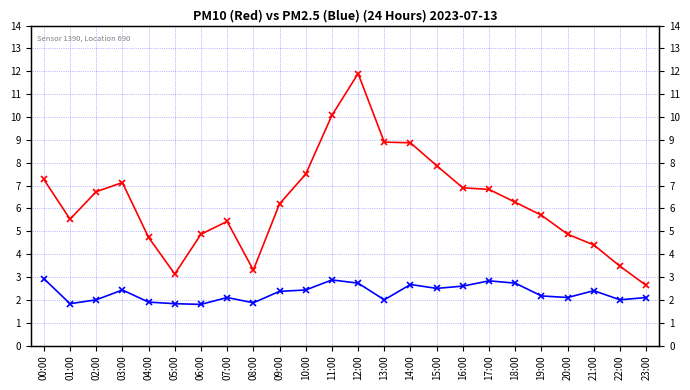

Where is the first local maximum for P2?

03:00